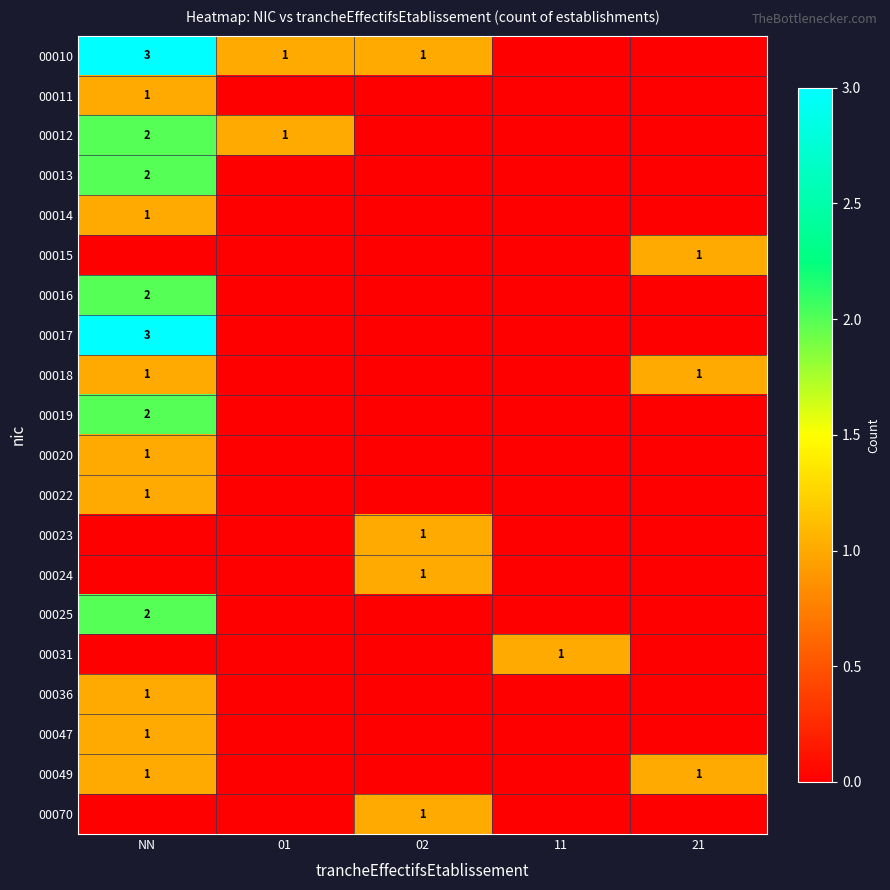

The value of 00010 at 02 is 1. True or false?

True